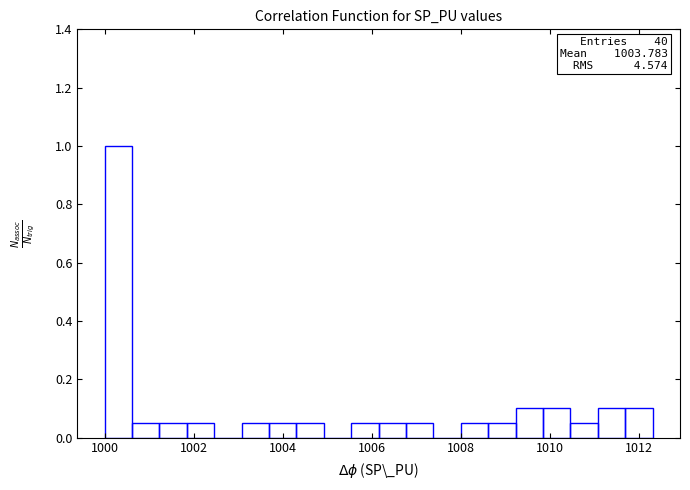

Read against the x-axis, roughly where is the centre of the tallest bar?

1000.4